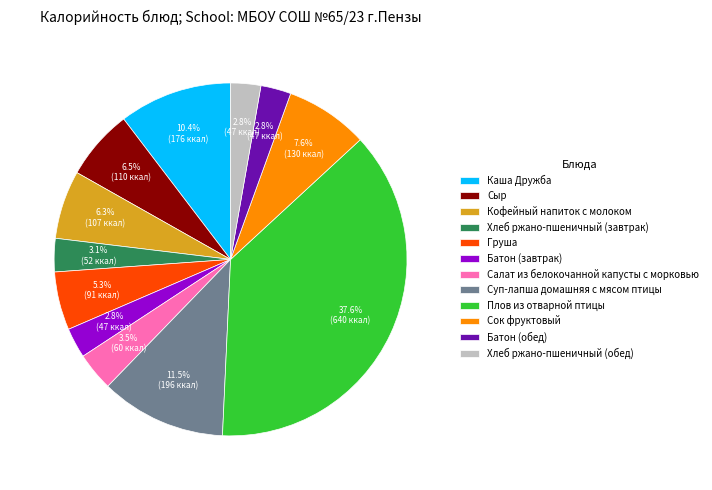

How many segments does this pie chart have?

12